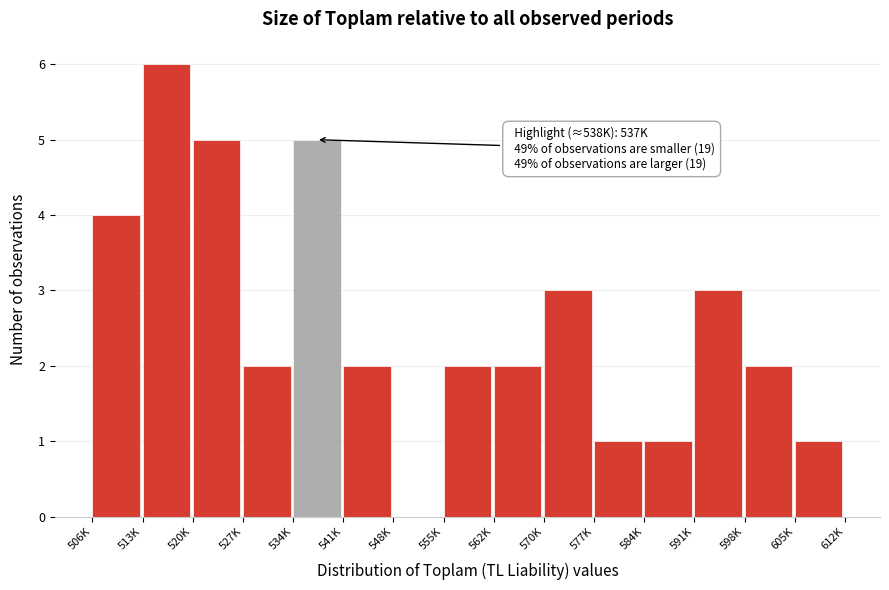

Reading left to right, extract all data points from this chart.

506K=4	513K=6	520K=5	527K=2	534K=5	541K=2	548K=0	555K=2	562K=2	570K=3	577K=1	584K=1	591K=3	598K=2	605K=1